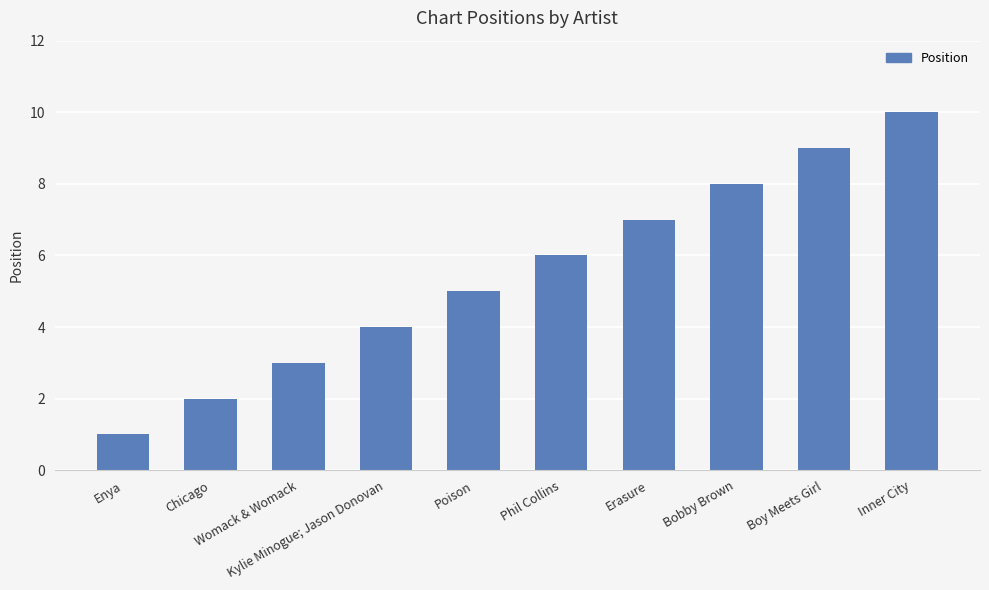

Rank the categories by value from highest to lowest.

Inner City, Boy Meets Girl, Bobby Brown, Erasure, Phil Collins, Poison, Kylie Minogue; Jason Donovan, Womack & Womack, Chicago, Enya